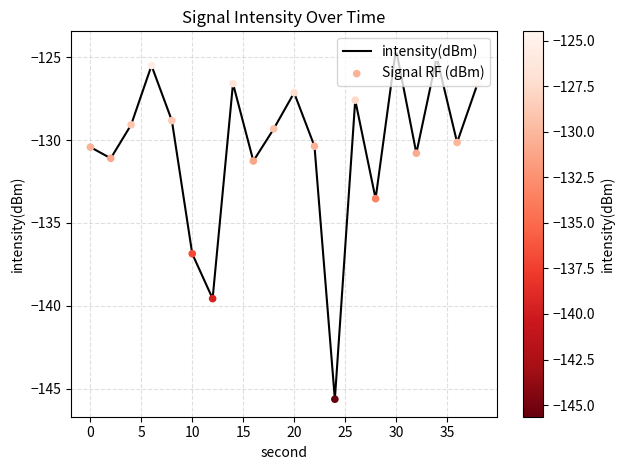

What is the minimum value shown in the chart?

-145.6